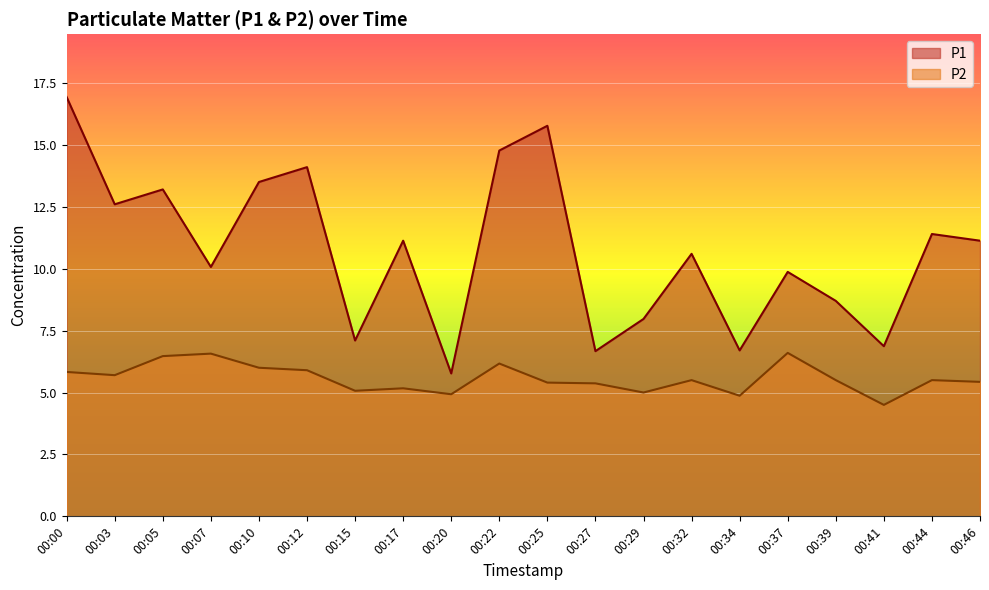

Is the value of P2 at 00:27 greater than the value of P1 at 00:29?

No